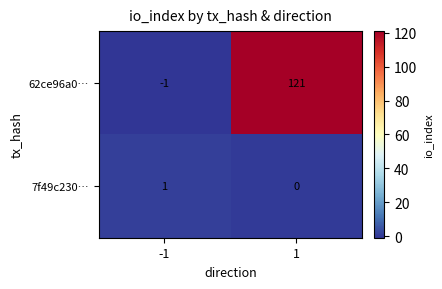

What is the difference between the maximum and minimum values in the 62ce96a0… series?

122